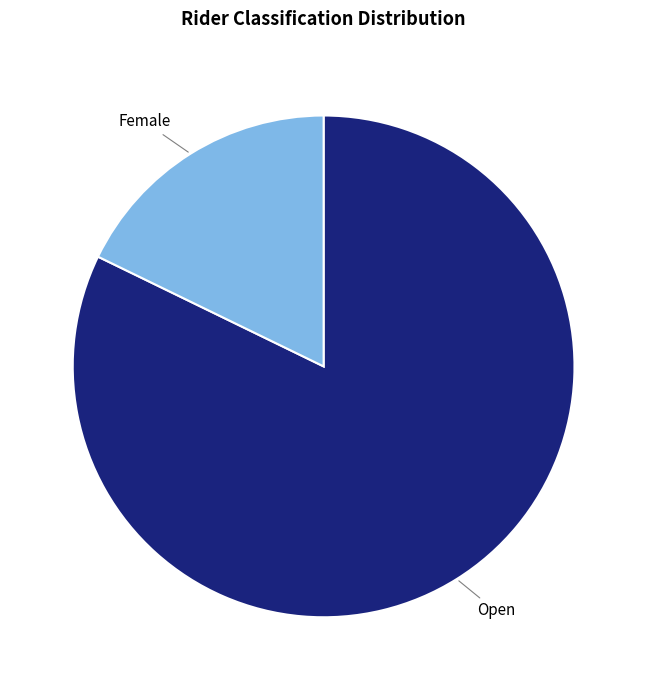

Which category has the biggest portion of the pie?

Open